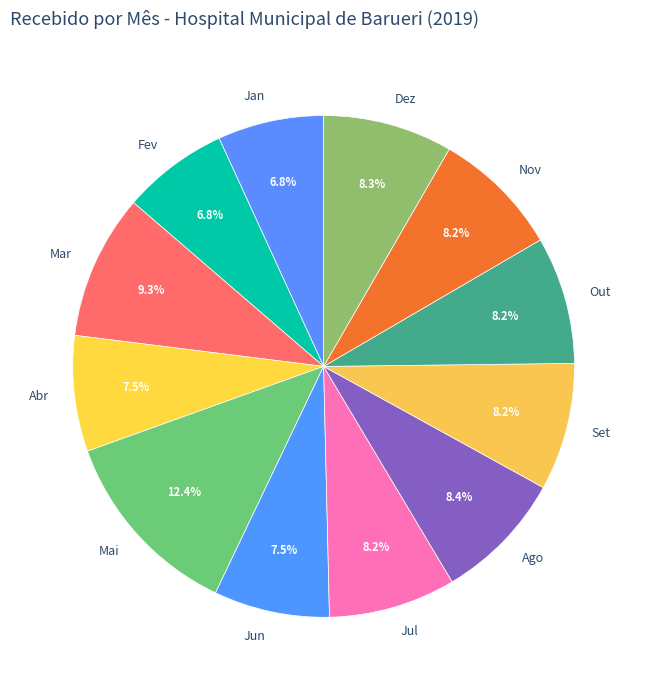

Is the sum of Set and Out greater than half?

No